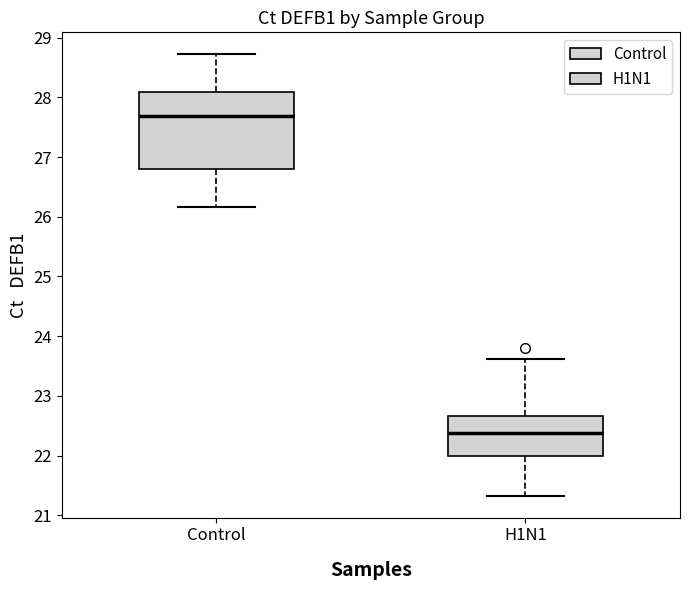

Which box is the tallest, from its lower edge to its upper edge?

Control